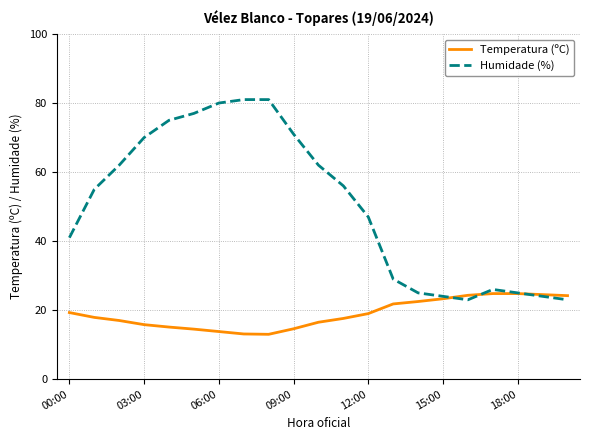

Rank the series by their maximum value, from highest to lowest.

Humidade (%), Temperatura (ºC)